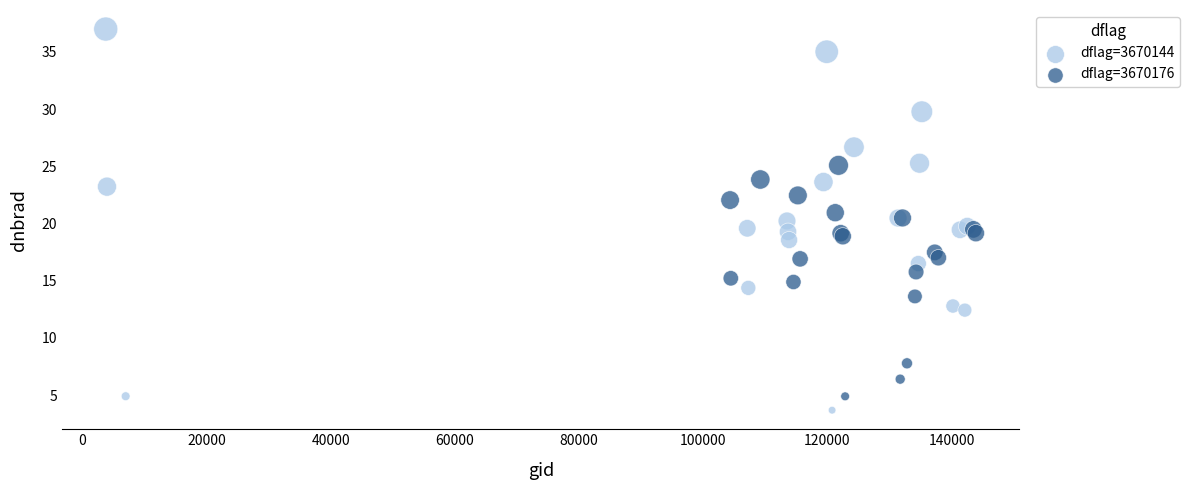

Which series has the widest spread of Y values?

dflag=3670144